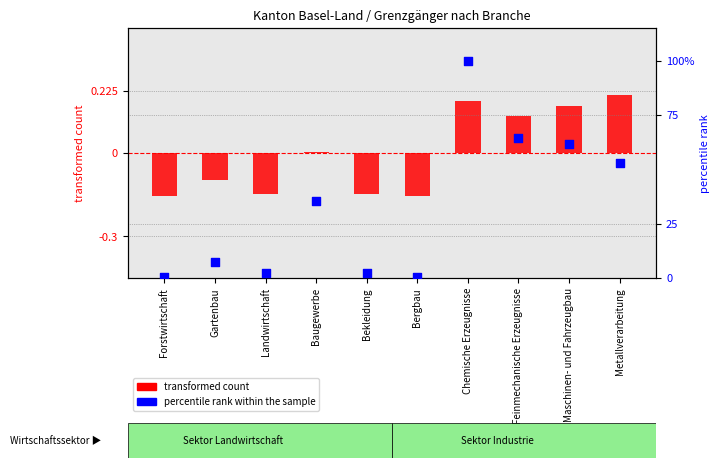

At which category is the sum across all series the highest?

Chemische Erzeugnisse